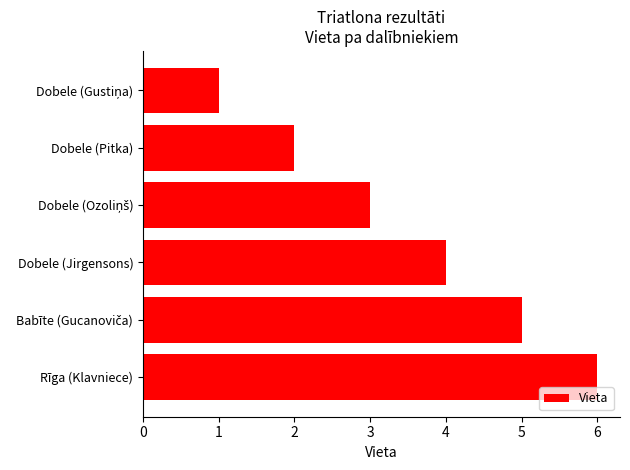

True or false: the data shows 6 at Rīga (Klavniece).

True